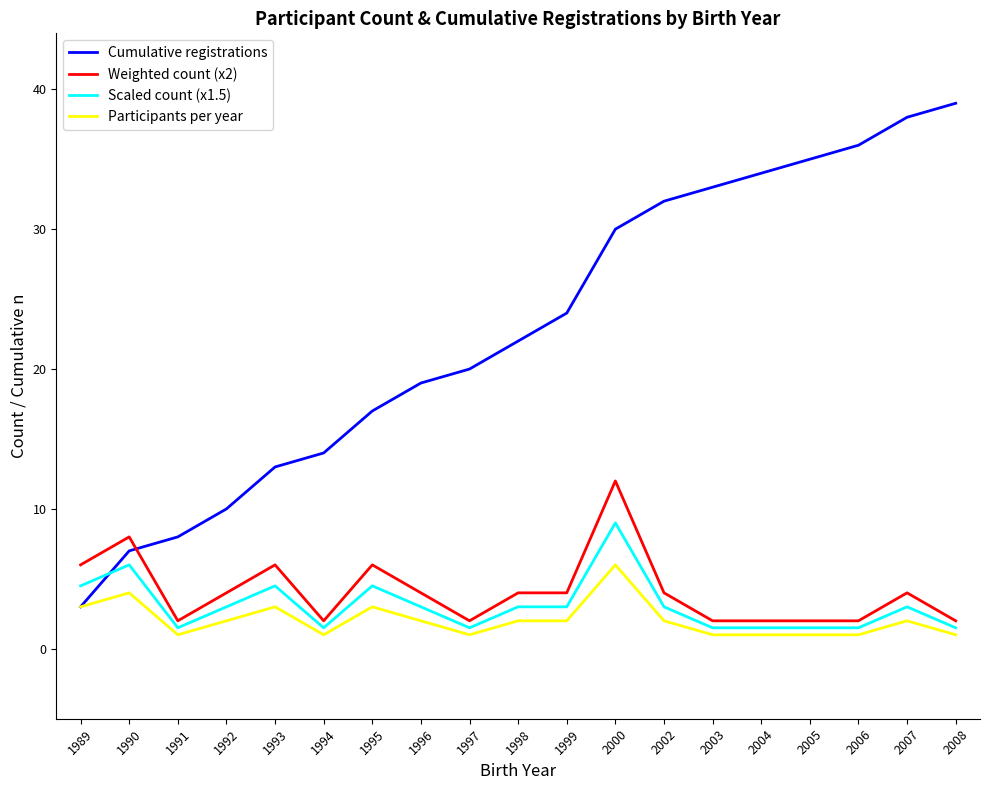

What is the sum of the Cumulative registrations values at 1999 and 2007?

62.0